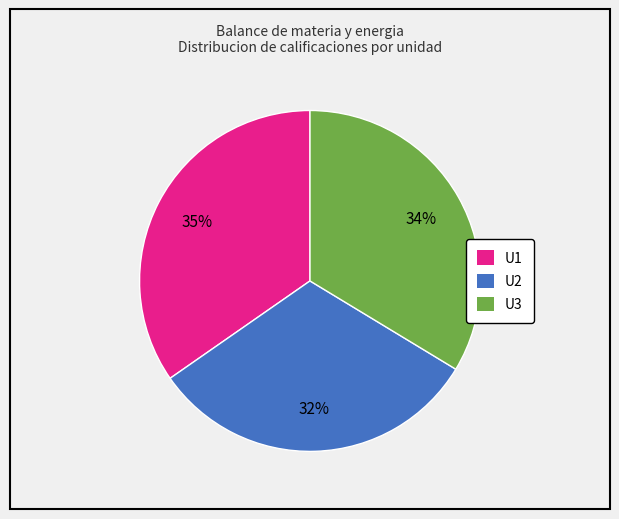

Count the number of slices in the pie.

3